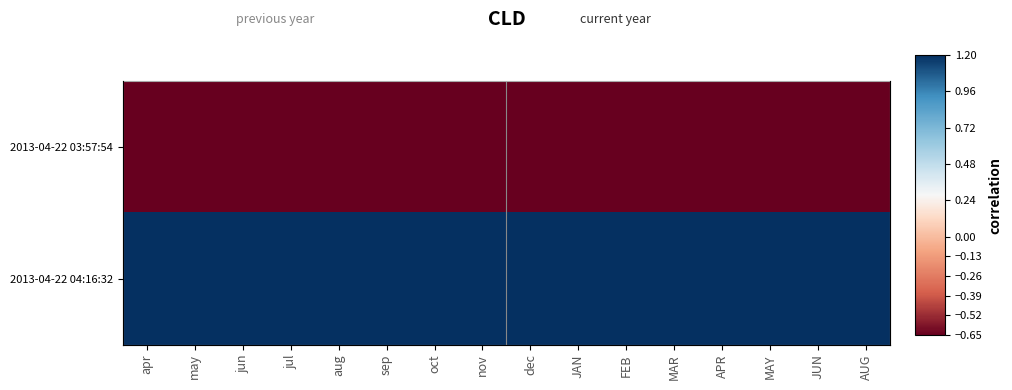

List the series in order of their overall mean, lowest first.

2013-04-22 03:57:54, 2013-04-22 04:16:32